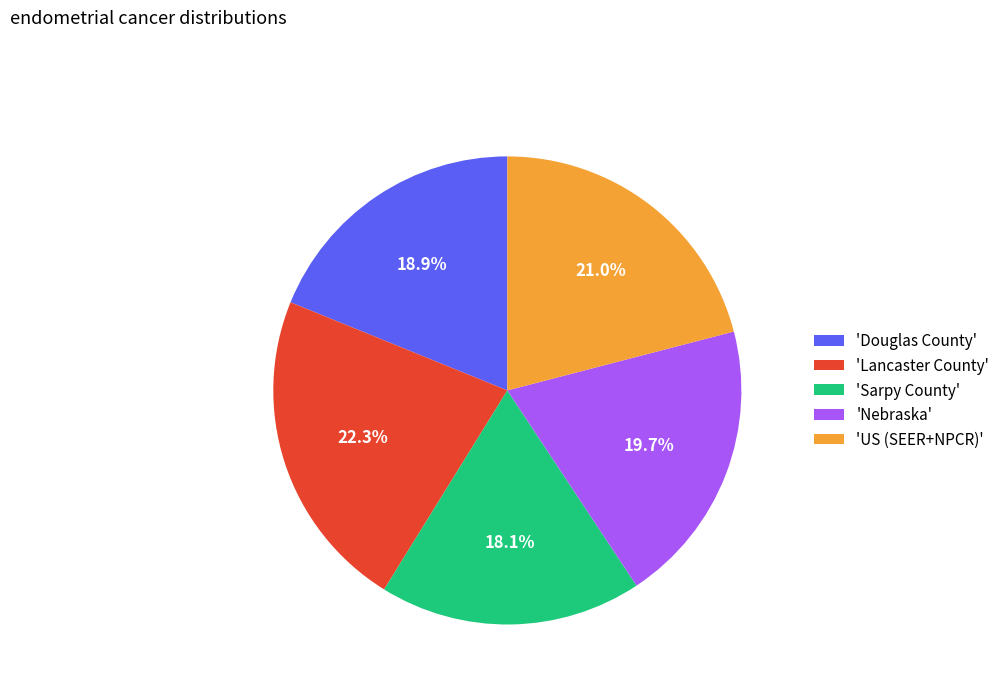

How many slices are in this pie chart?

5